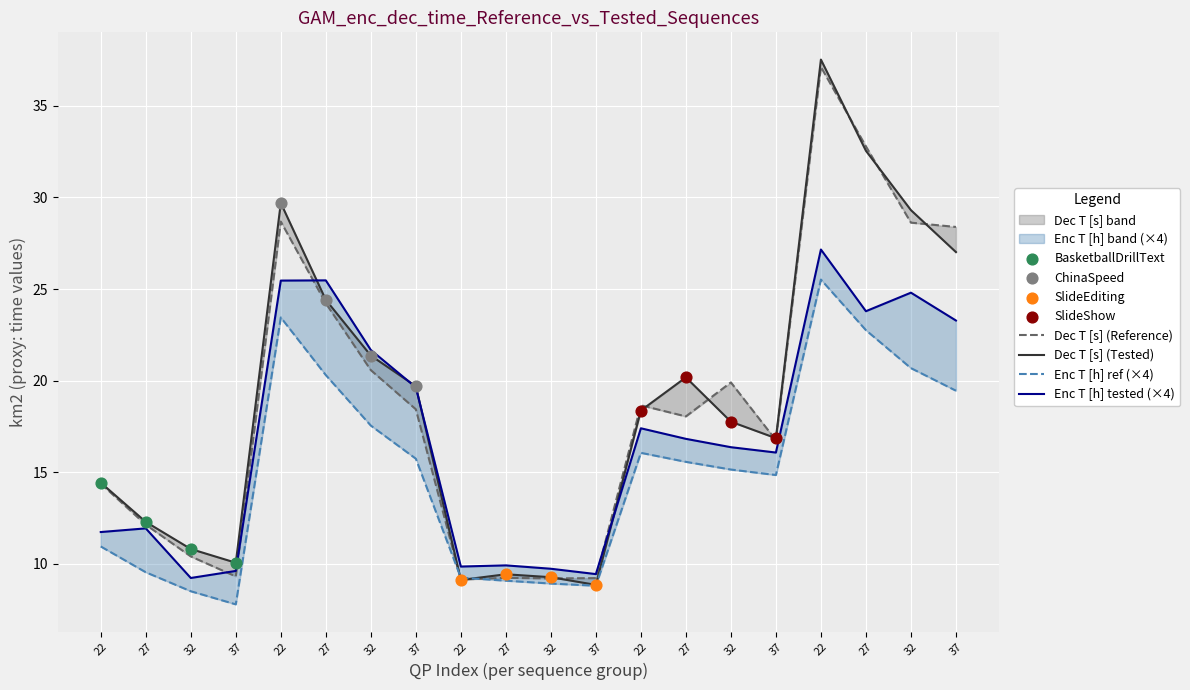

At how many categories does at least one series exceed 30?

2